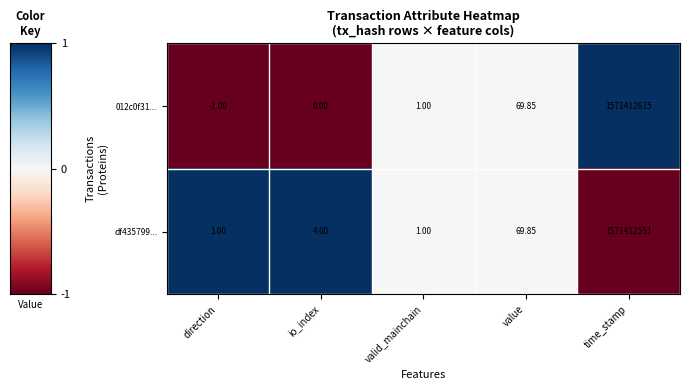

Where is df435799... nearest to the value 785706276?

value